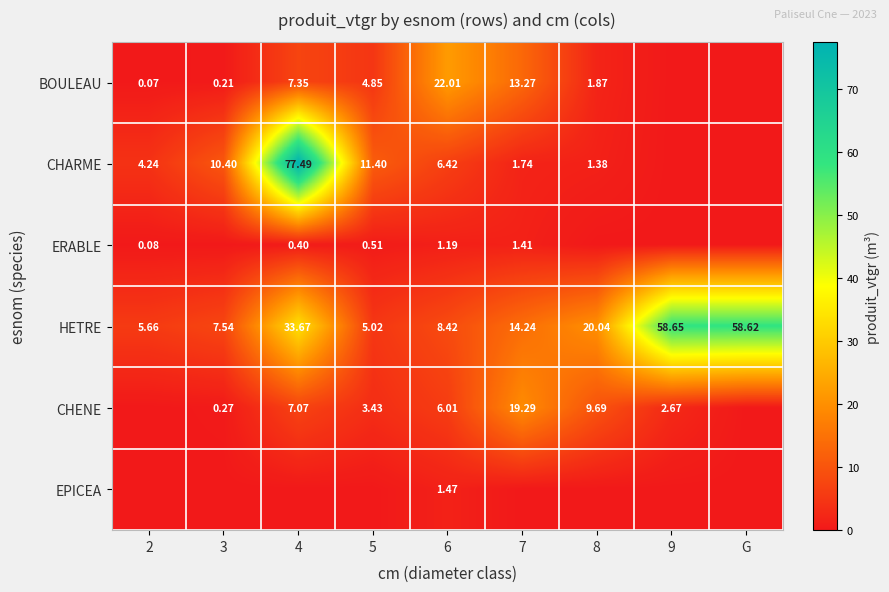

At how many categories does at least one series exceed 30?

3